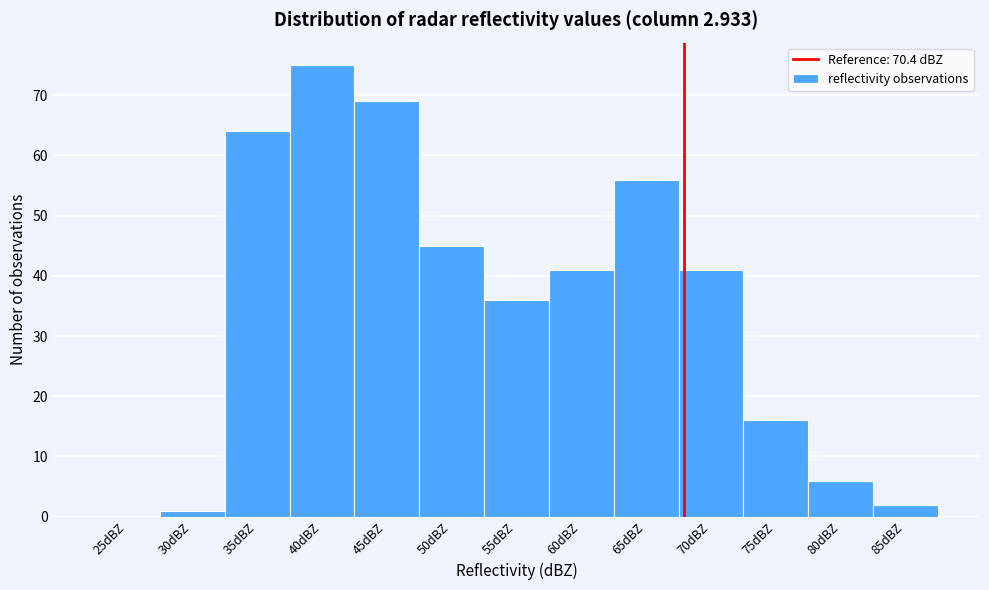

Reading right to left, what are all the values shown in this chart?

85dBZ=2	80dBZ=6	75dBZ=16	70dBZ=41	65dBZ=56	60dBZ=41	55dBZ=36	50dBZ=45	45dBZ=69	40dBZ=75	35dBZ=64	30dBZ=1	25dBZ=0